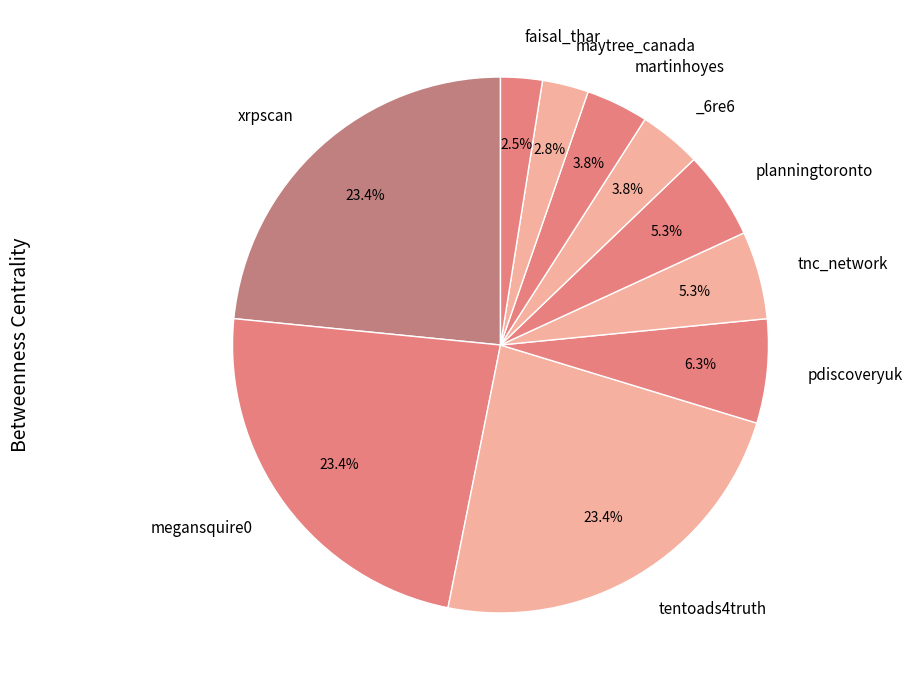

To the nearest percent, what is the average slice percentage?

10%